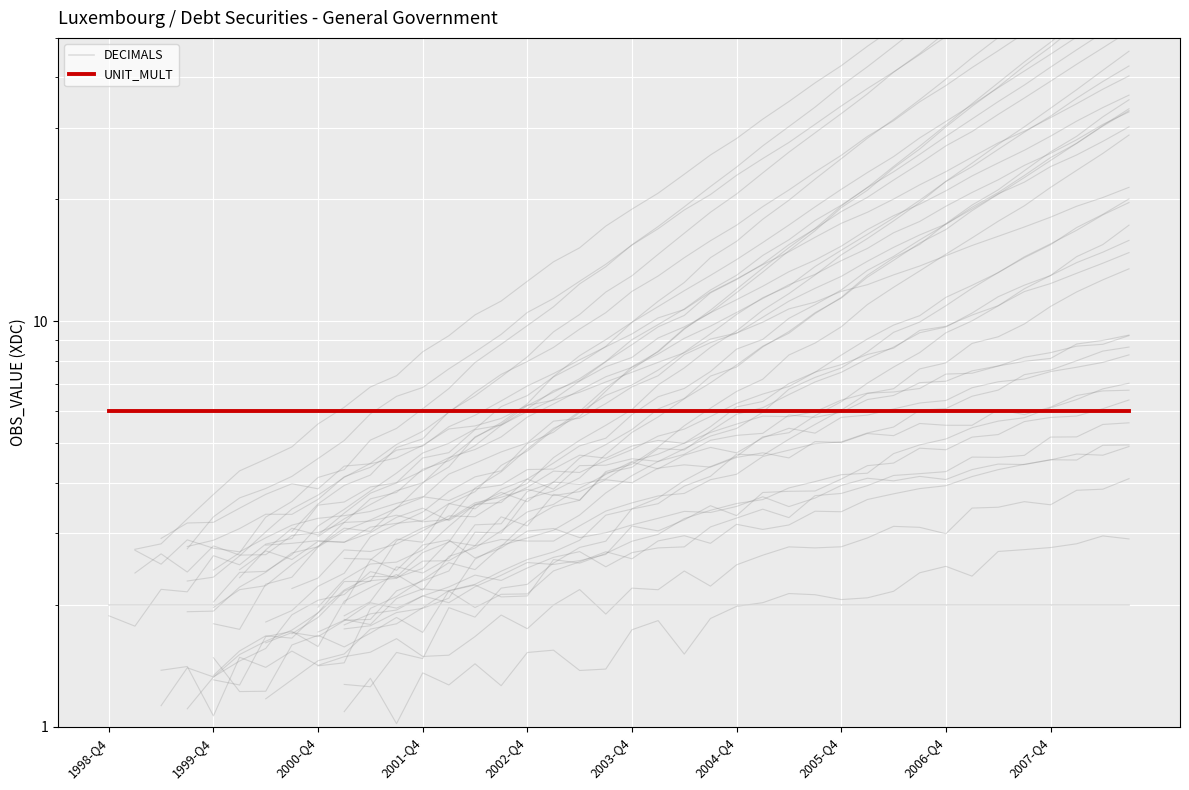

What is the value of the UNIT_MULT point at the 15th from the left?

6